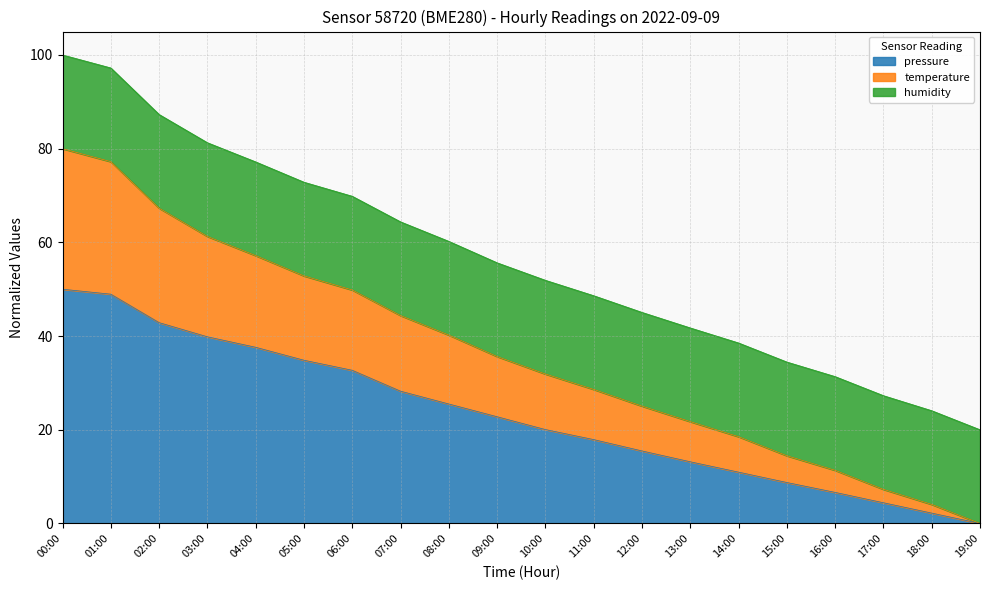

How many data points in pressure are above 22?

10